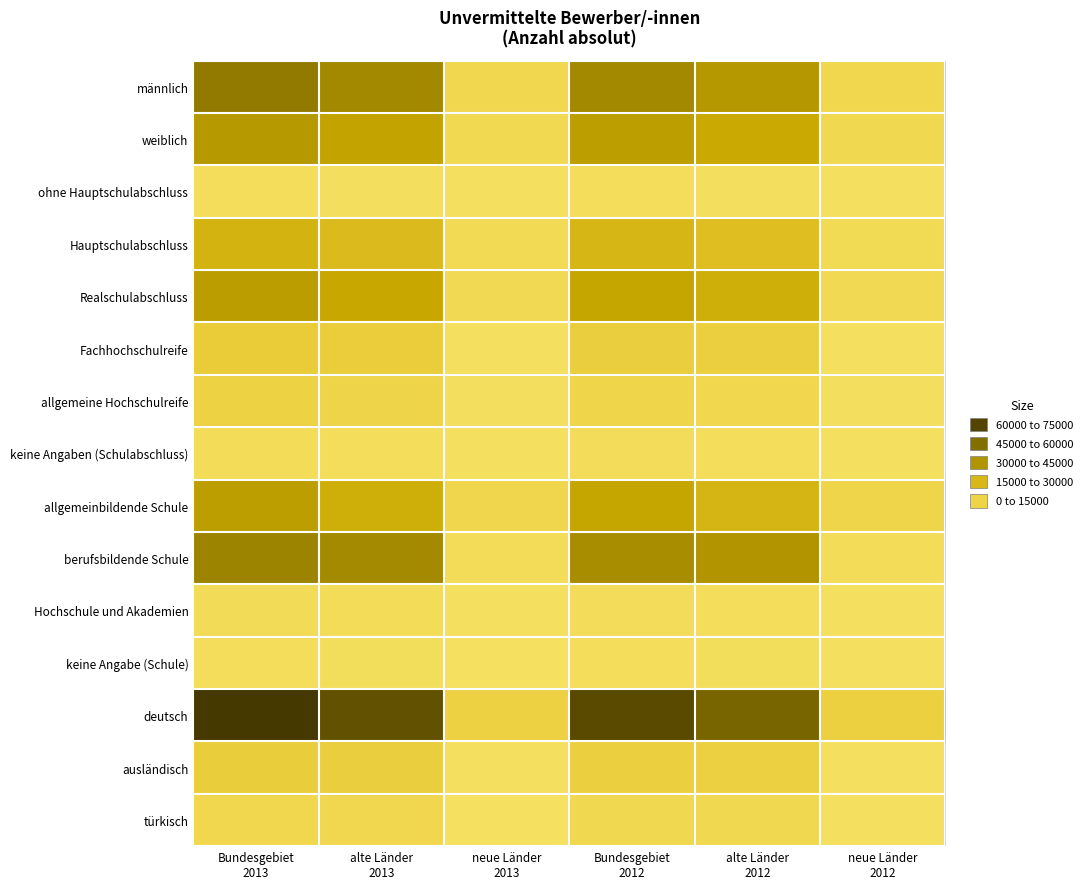

At how many categories does at least one series exceed 18069?

4